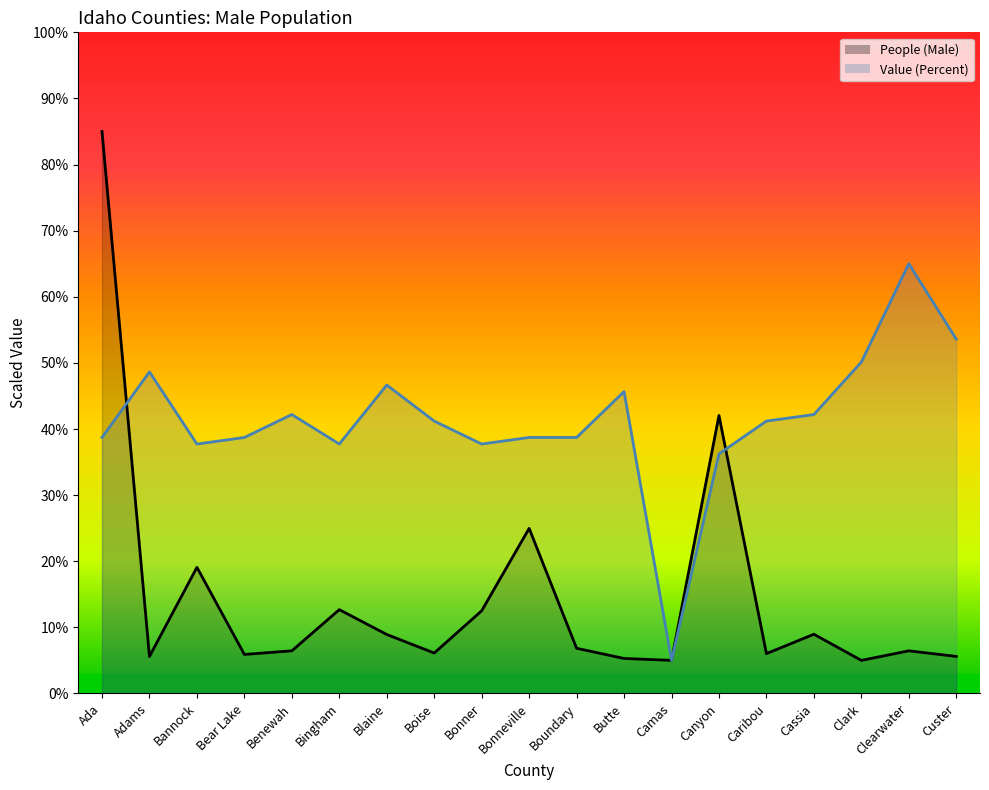

At which category is the sum across all series the highest?

Ada